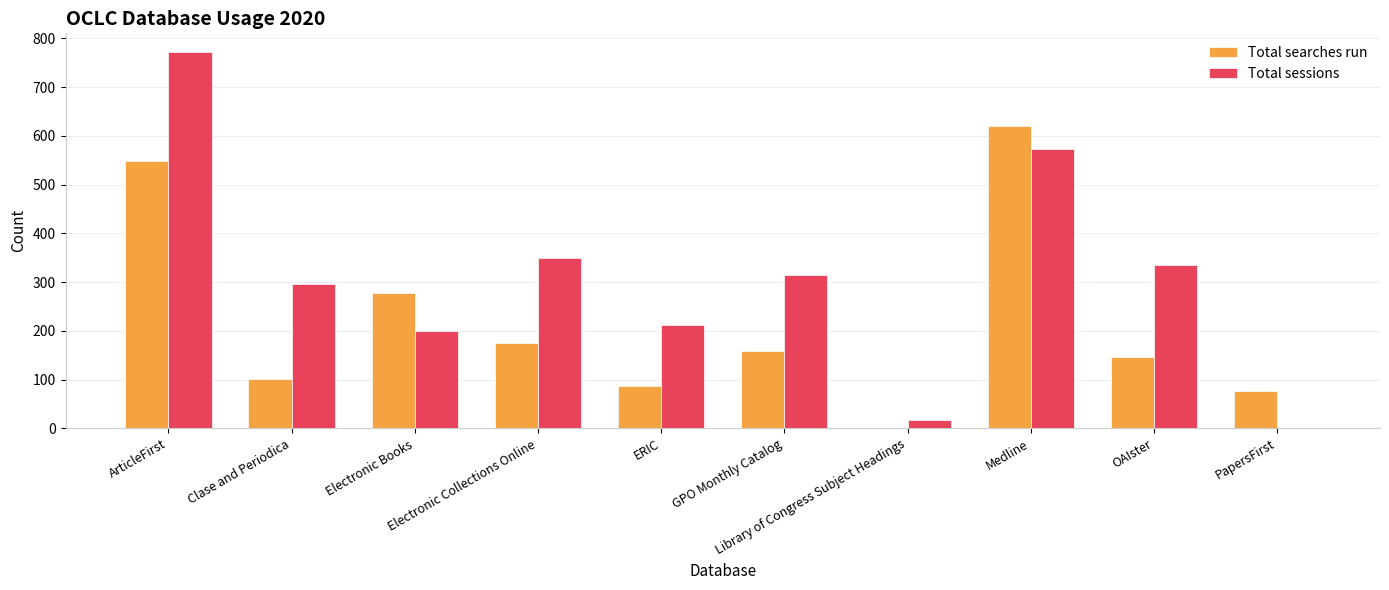

What is the total value across all series at OAIster?

482